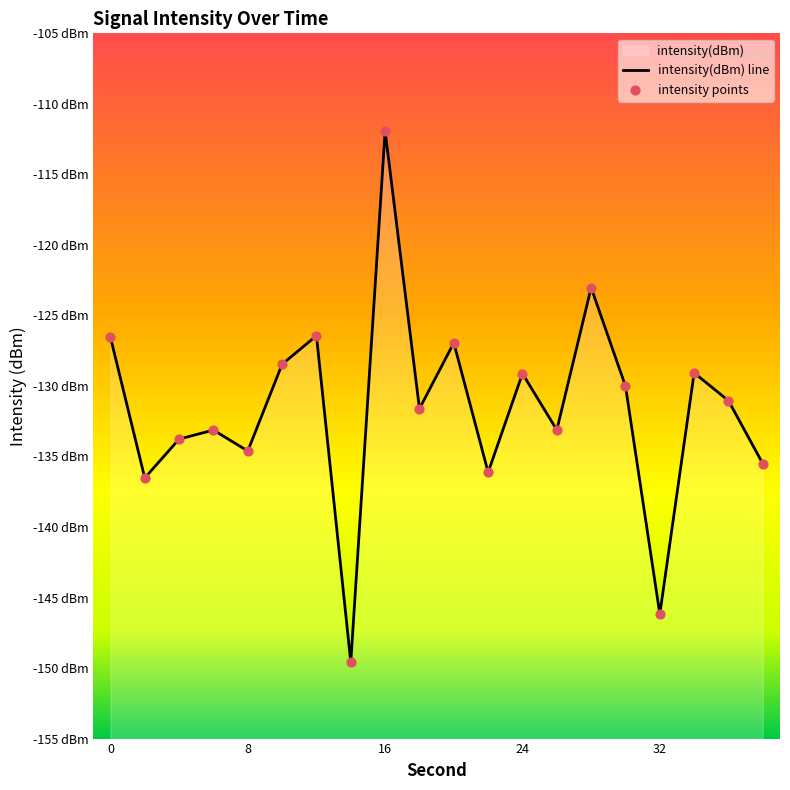

Between 10 and 26, which is larger?

10